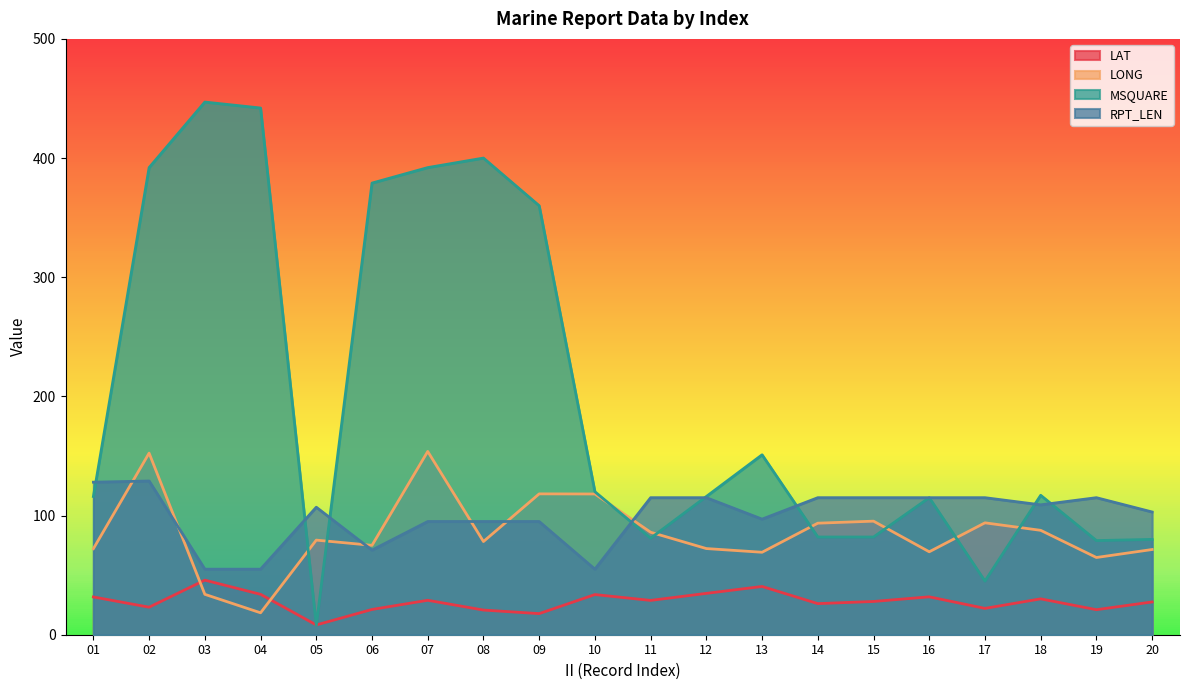

What is the value of the MSQUARE point at the 18th from the left?

117.0